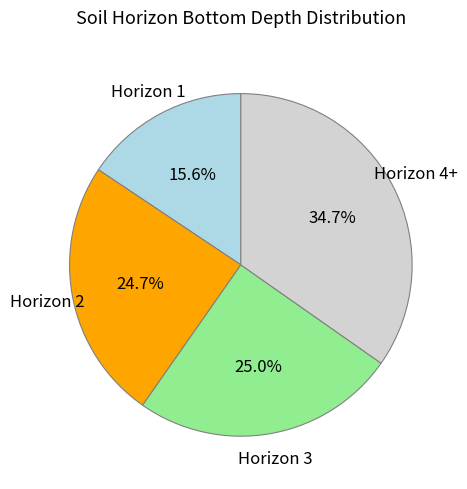

Is there any slice that represents more than half of the pie?

No